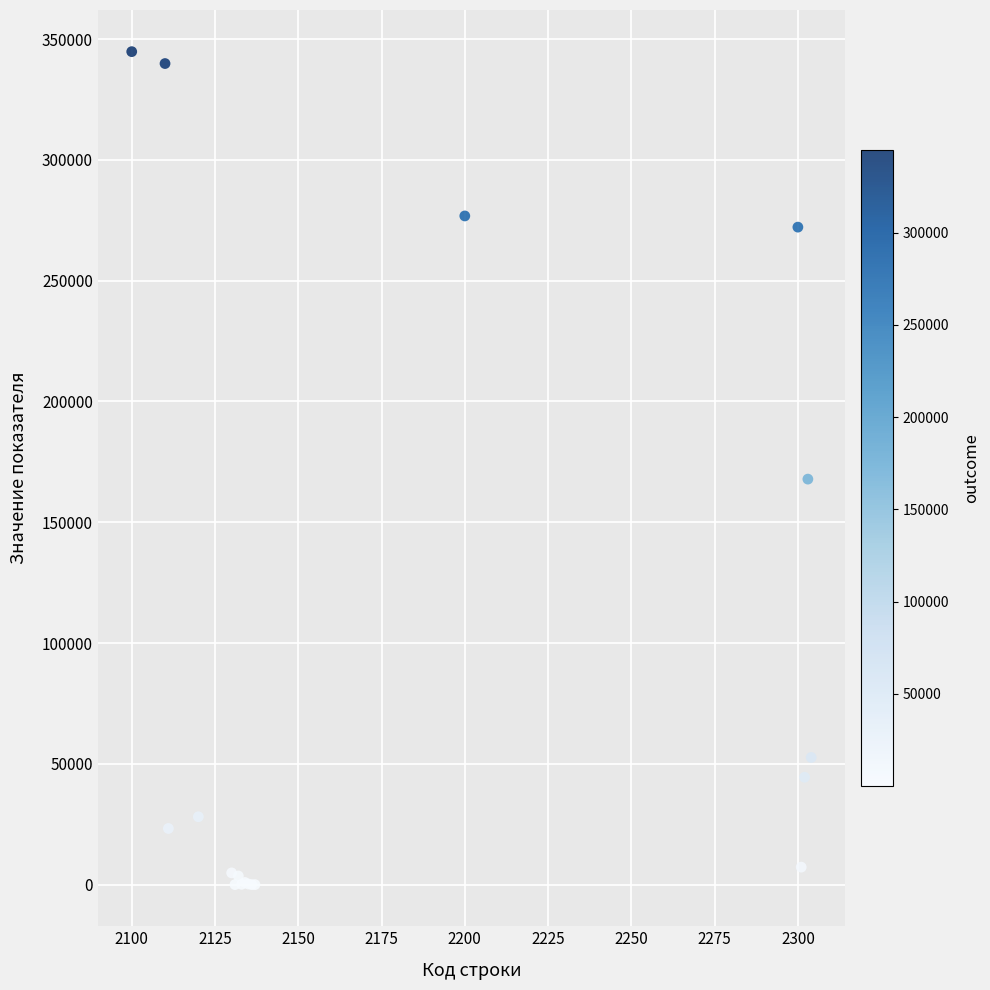

What Y value in the scatter plot is closest to 172388?

167838